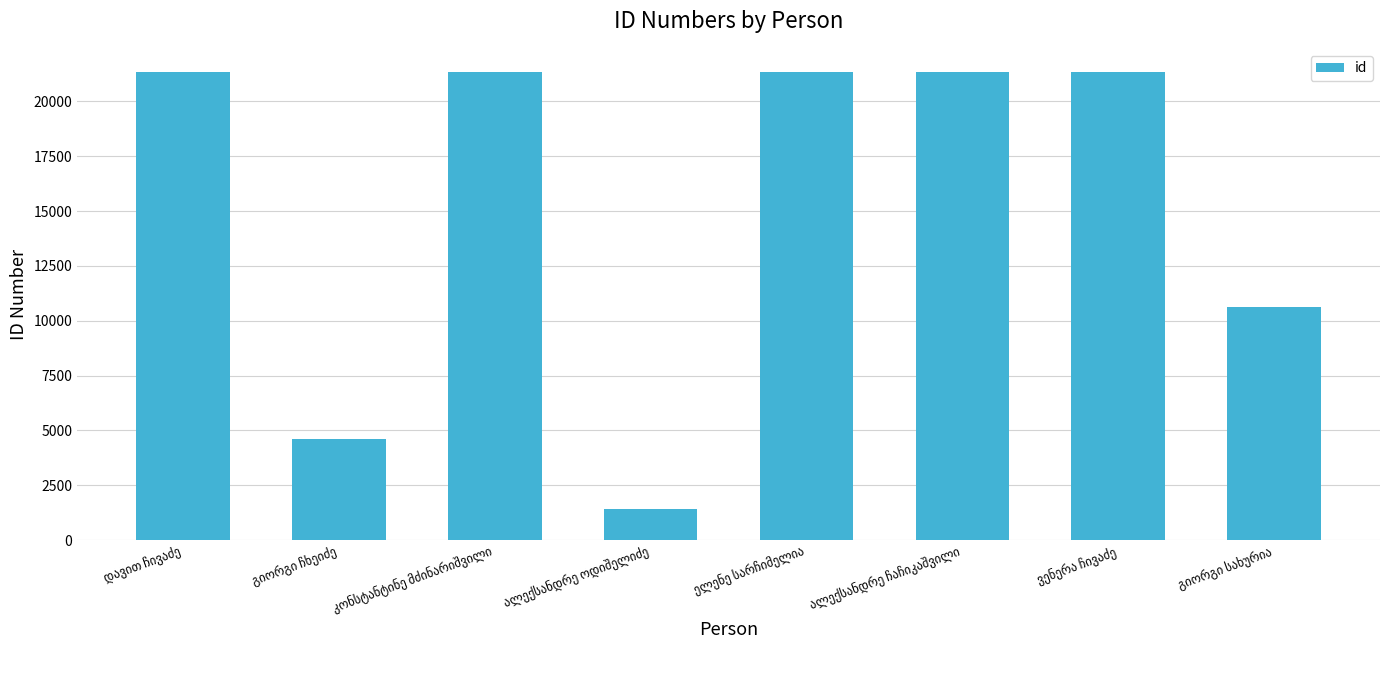

What is the minimum value shown in the chart?

1425